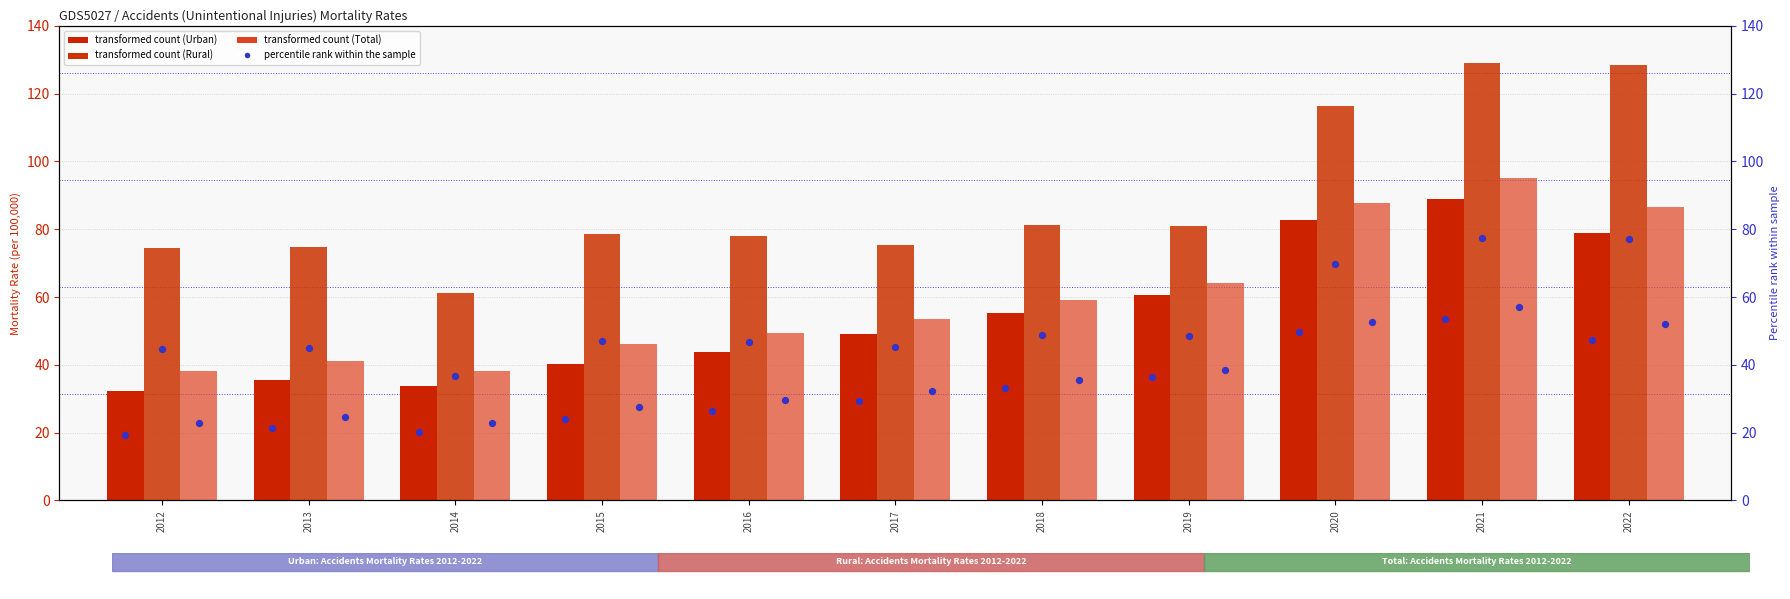

Which series reaches the maximum Y coordinate?

Rural